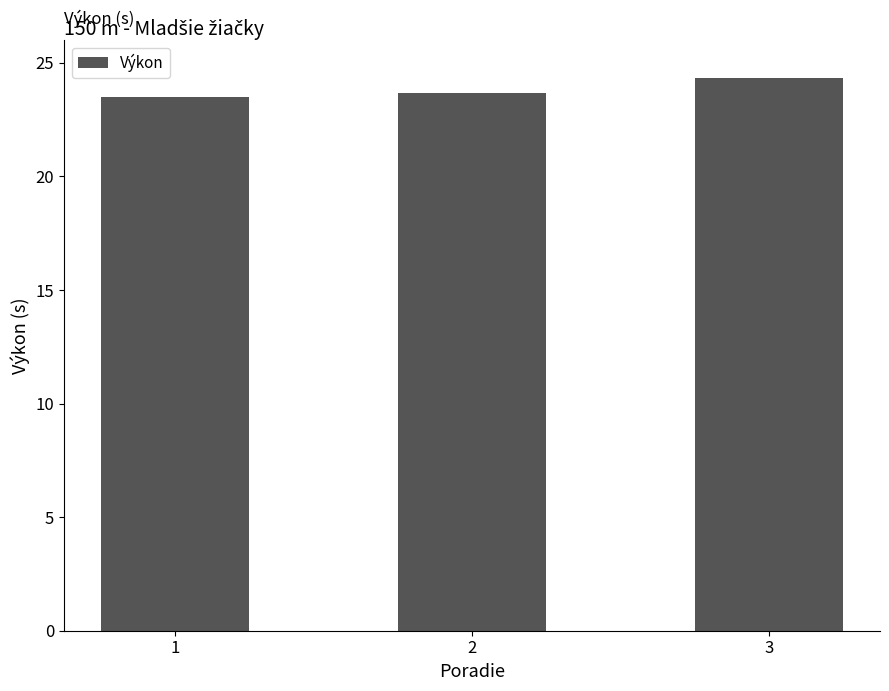

What is the maximum value shown in the chart?

24.3